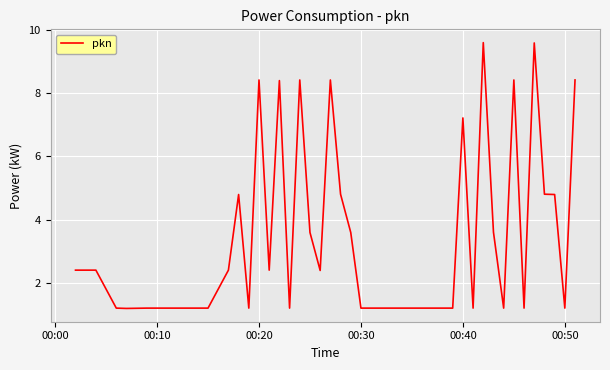

Reading left to right, extract all data points from this chart.

2.4	2.4	1.2	1.2	1.2	1.2	1.2	1.2	1.2	2.4	4.8	1.2	8.4	2.4	8.4	1.2	8.4	3.6	2.4	8.4	4.8	3.6	1.2	1.2	1.2	1.2	1.2	1.2	7.2	1.2	9.6	3.6	1.2	8.4	1.2	9.6	4.8	4.8	1.2	8.4